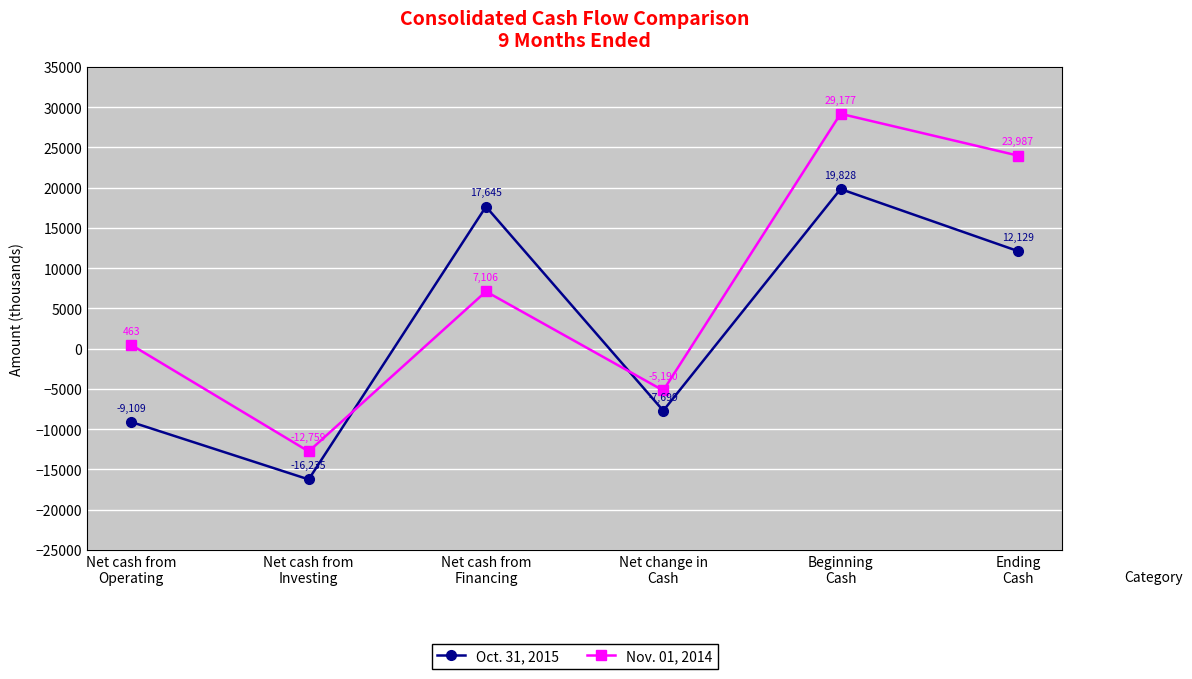

Count the number of categories in the chart.

6